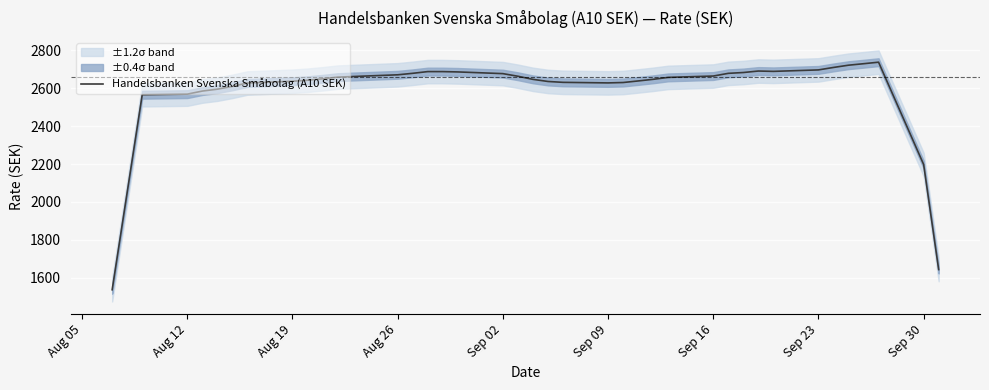

What is the average value?

2576.4